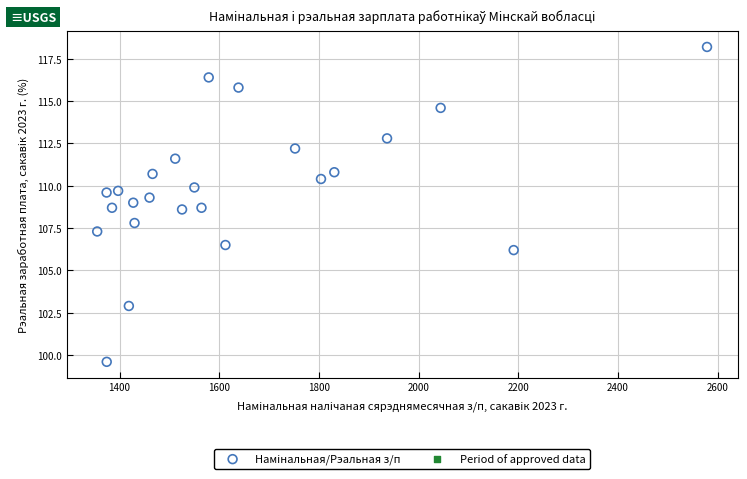

List the coordinates of all points as (Y, X) pairs, reading left to right.

(107.3, 1355.2)  (109.6, 1374.0)  (99.6, 1374.3)  (108.7, 1384.9)  (109.7, 1397.2)  (102.9, 1418.7)  (109.0, 1427.5)  (107.8, 1430.1)  (109.3, 1460.1)  (110.7, 1466.2)  (111.6, 1511.7)  (108.6, 1525.4)  (109.9, 1550.1)  (108.7, 1564.4)  (116.4, 1578.9)  (106.5, 1612.4)  (115.8, 1638.6)  (112.2, 1752.1)  (110.4, 1804.1)  (110.8, 1830.8)  (112.8, 1936.6)  (114.6, 2044.1)  (106.2, 2190.6)  (118.2, 2578.4)